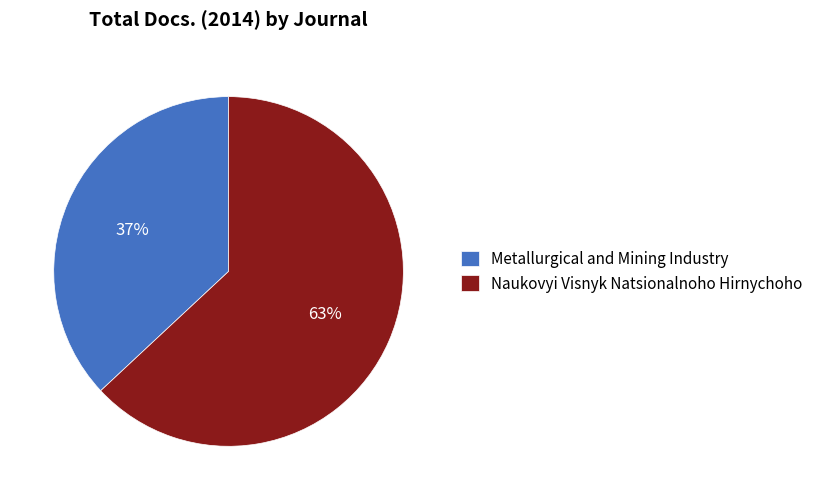

What is the largest slice in the pie chart?

Naukovyi Visnyk Natsionalnoho Hirnychoho